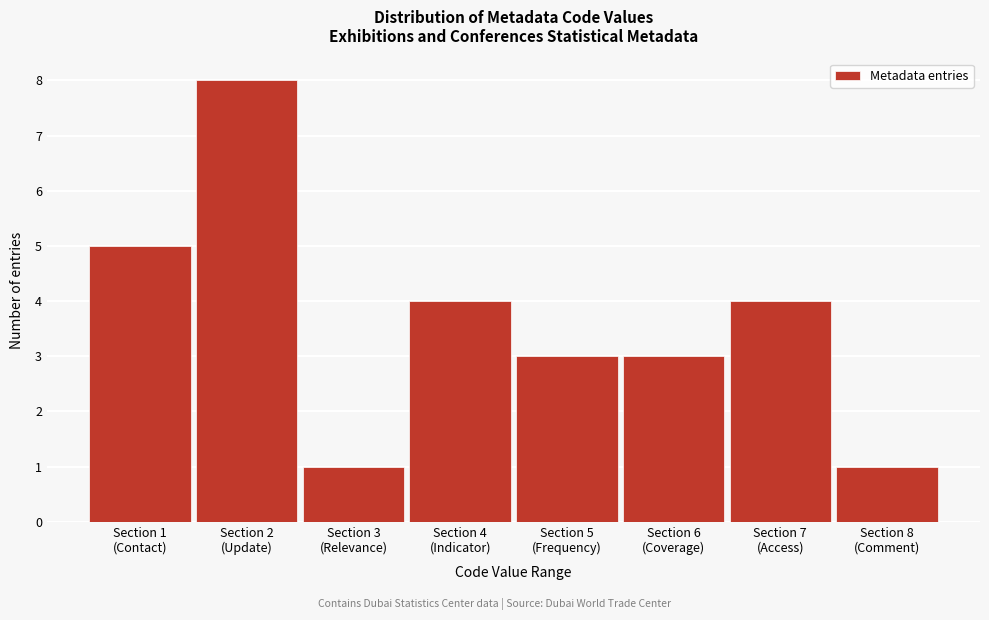

Reading right to left, transcribe all the data shown in this chart.

1	4	3	3	4	1	8	5